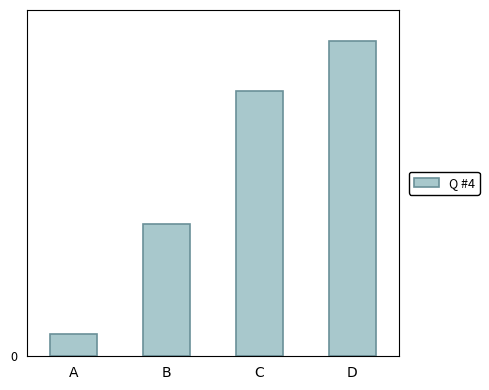

Reading right to left, transcribe all the data shown in this chart.

D=1067	C=900	B=447	A=75